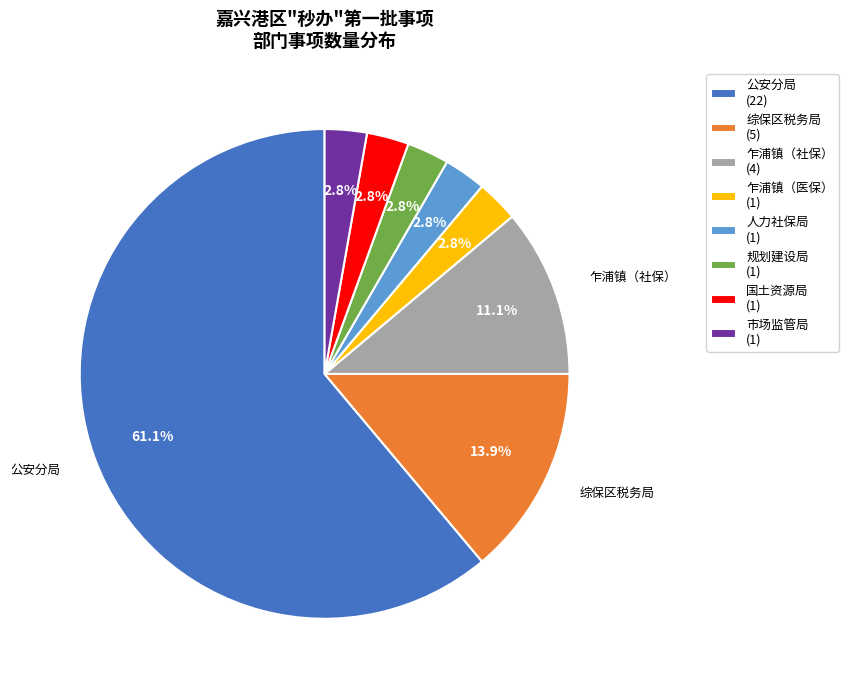

What is the largest slice in the pie chart?

公安分局 (22)